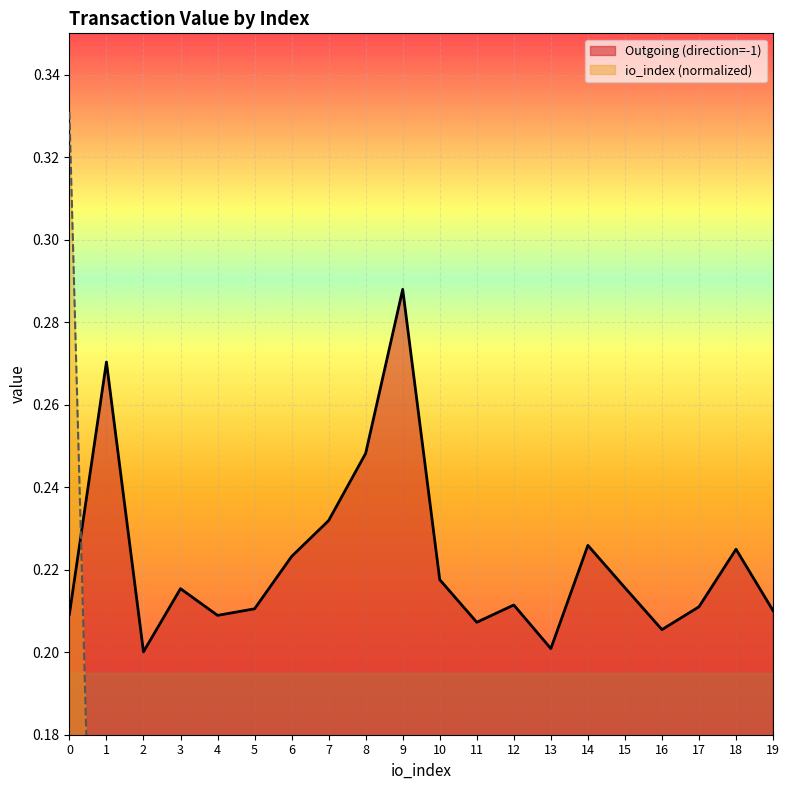

At which label is Outgoing (direction=-1) closest to 0?

2